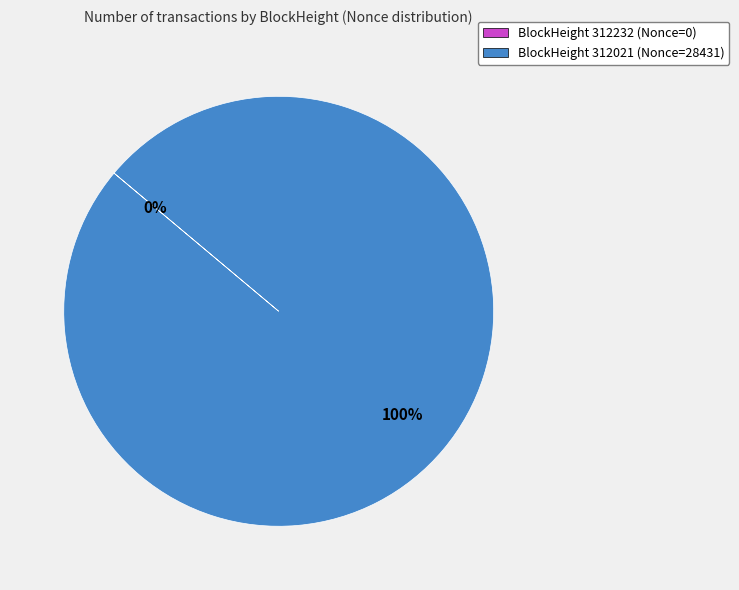

To the nearest percent, what is the average slice percentage?

50%